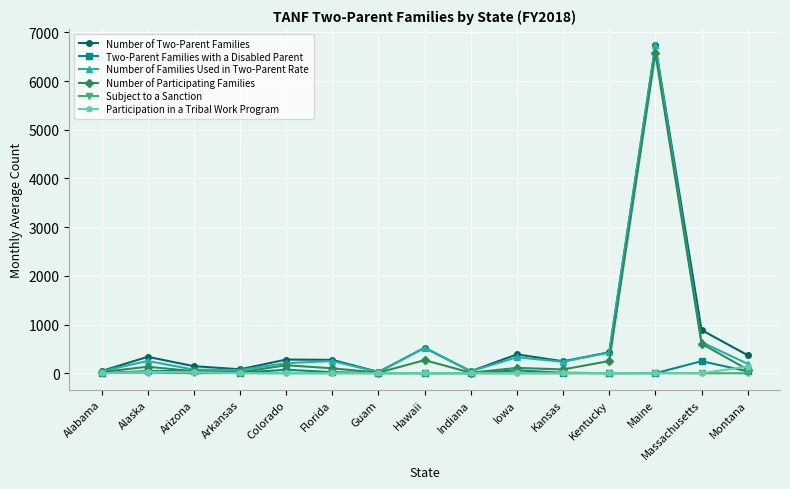

What is the label of the 5th point from the right?

Kansas